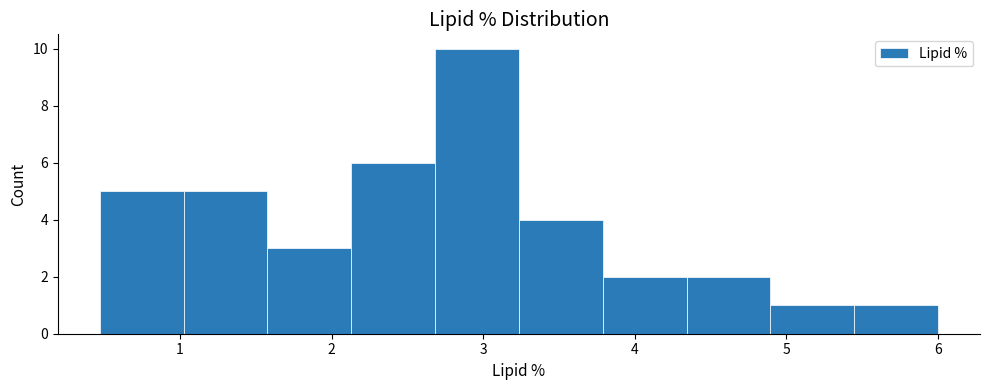

Reading left to right, transcribe this chart: for each bar, give the range it covers on the x-axis and its height. Neither the bar edges nor the heights are printed on the chart, so give them approximately, as read against the axes.

0.5 to 1.0: 5
1.0 to 1.6: 5
1.6 to 2.1: 3
2.1 to 2.7: 6
2.7 to 3.2: 10
3.2 to 3.8: 4
3.8 to 4.3: 2
4.3 to 4.9: 2
4.9 to 5.4: 1
5.4 to 6.0: 1